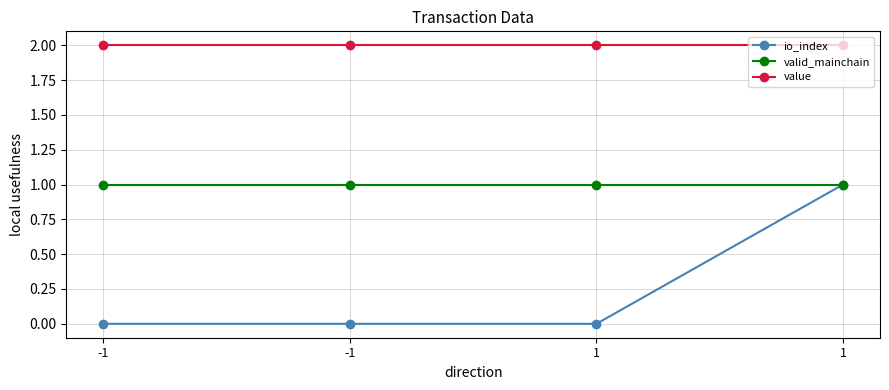

At which category is the sum across all series the highest?

1